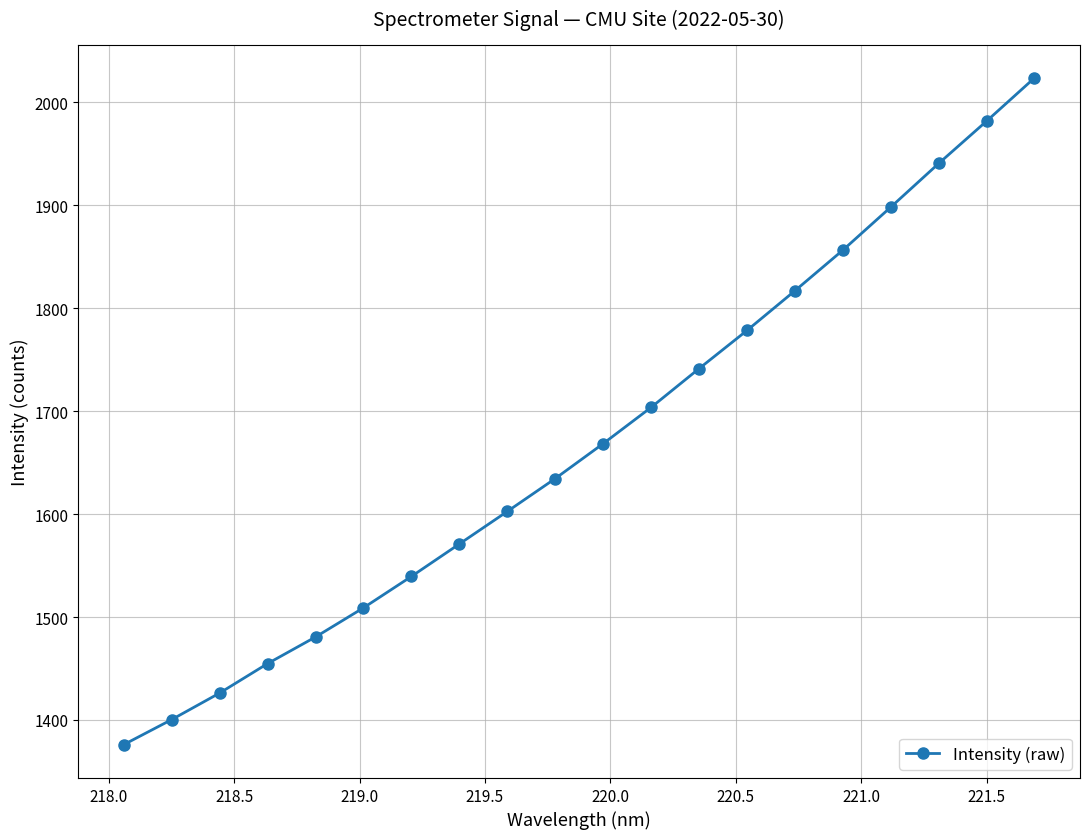

What is the value of the 1st point from the left?

1376.0